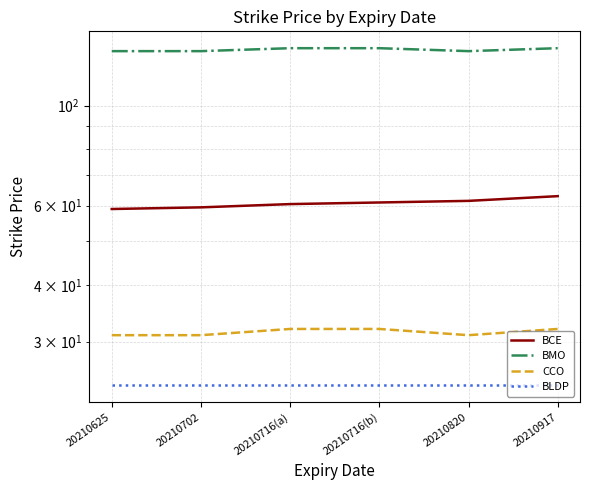

Rank the categories by BCE value from lowest to highest.

20210625, 20210702, 20210716(a), 20210716(b), 20210820, 20210917